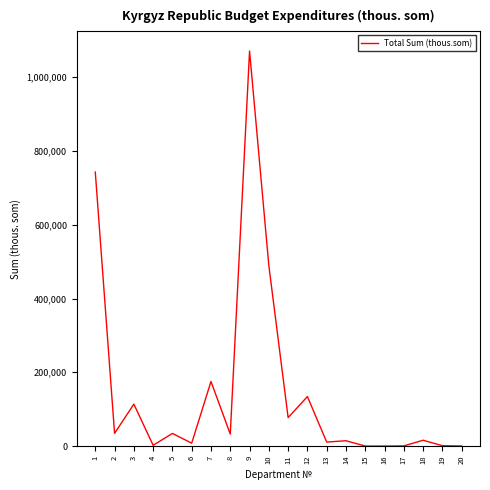

Where is the first local minimum?

2